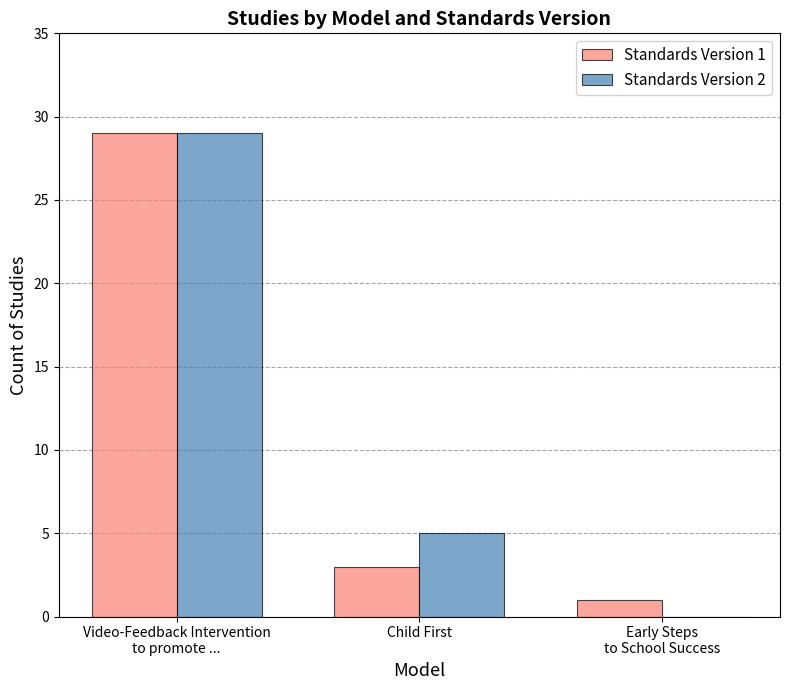

At which category does the chart reach its peak across all series?

Video-Feedback Intervention
to promote ...